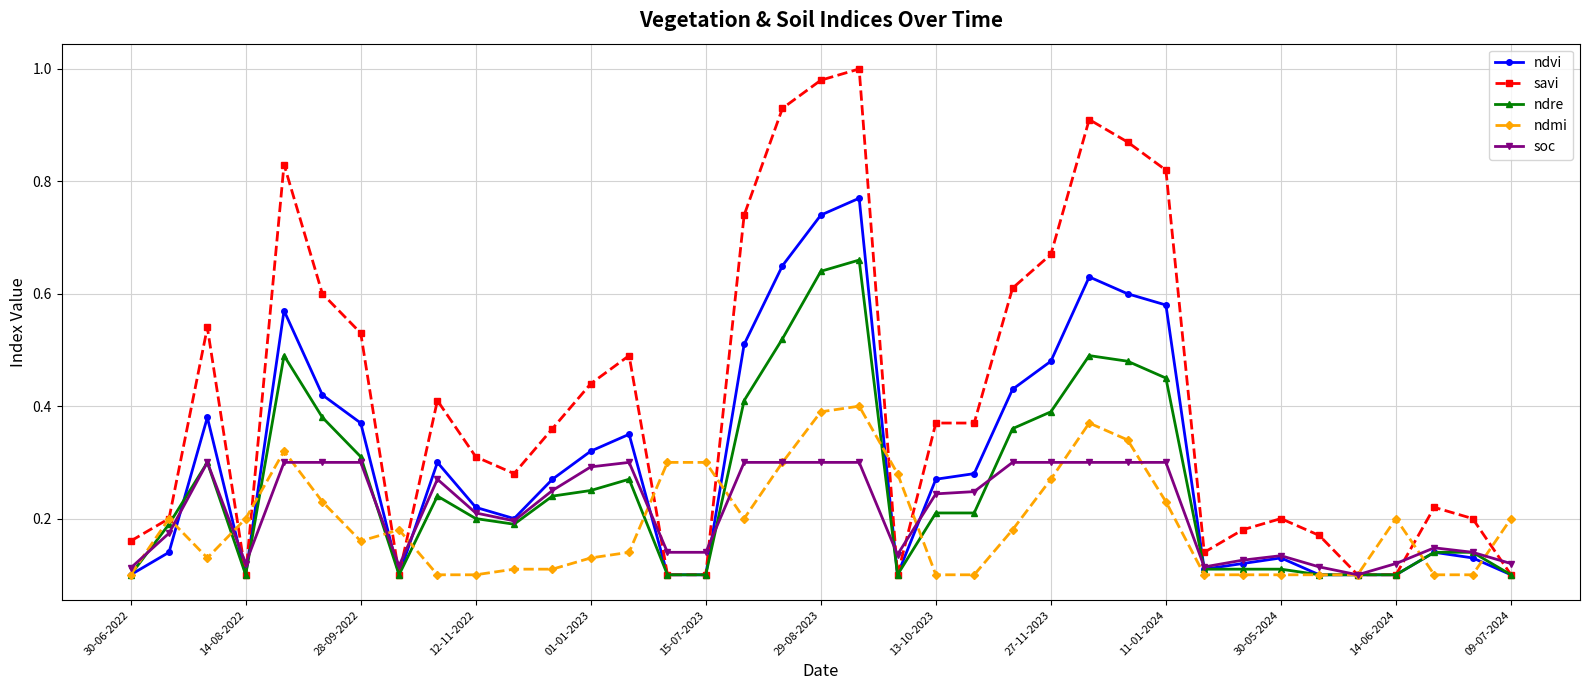

How many lines are shown in the chart?

5